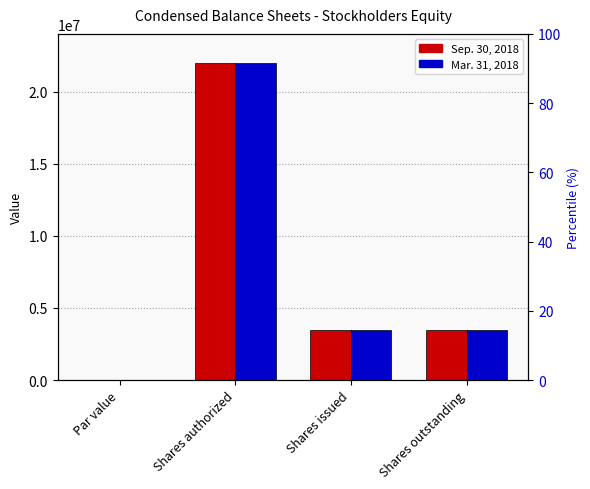

True or false: Sep. 30, 2018 has a value of 3461022 at Shares outstanding.

True